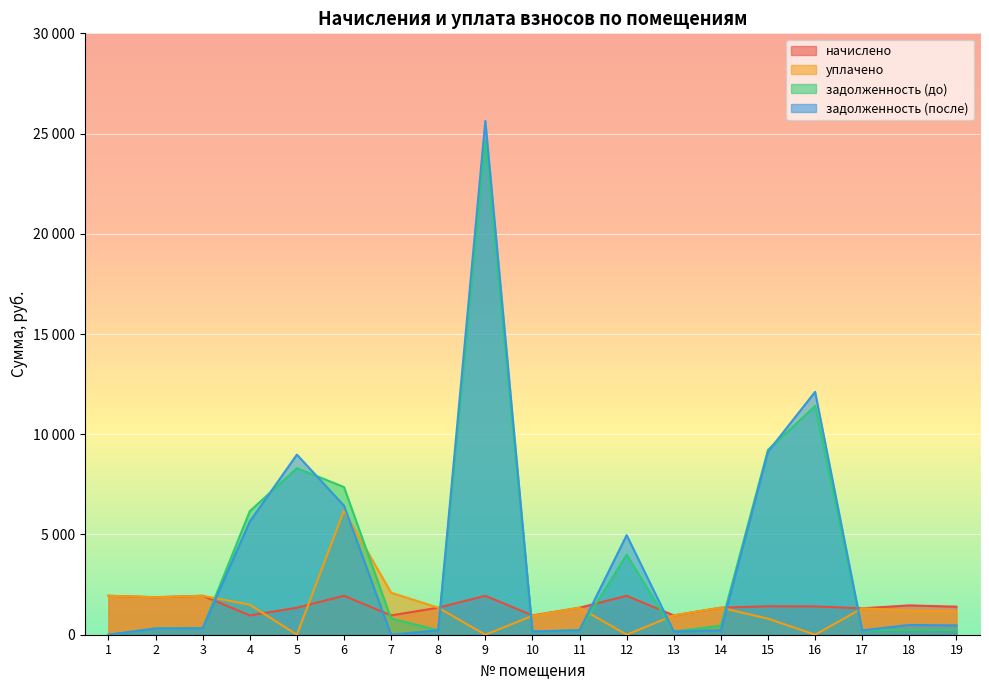

At which label does задолженность (до) first exceed 323?

3